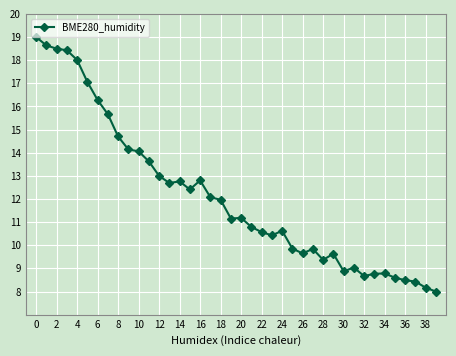

What is the greatest value displayed?

19.0